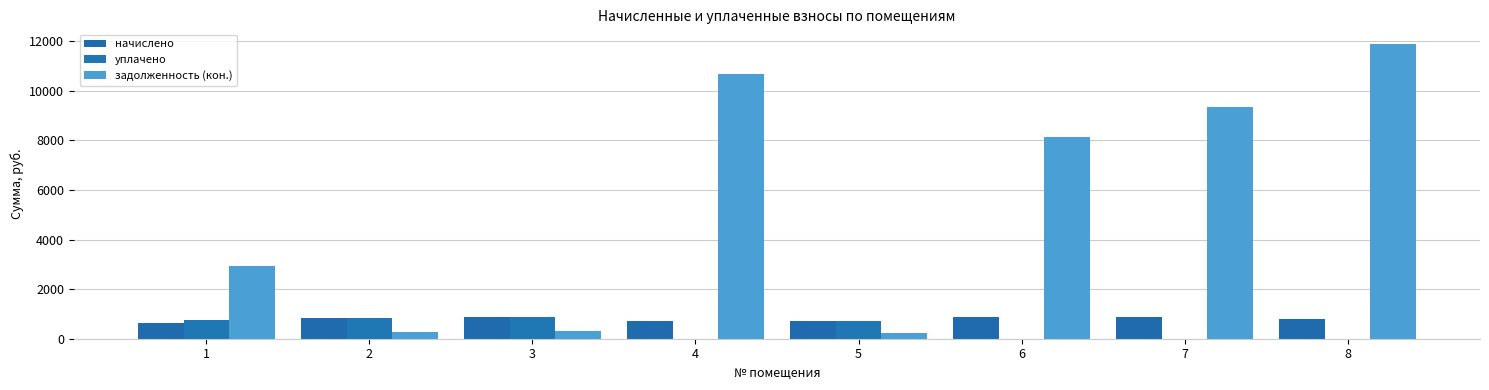

Rank the series at 8 from highest to lowest value.

задолженность (кон.), начислено, уплачено